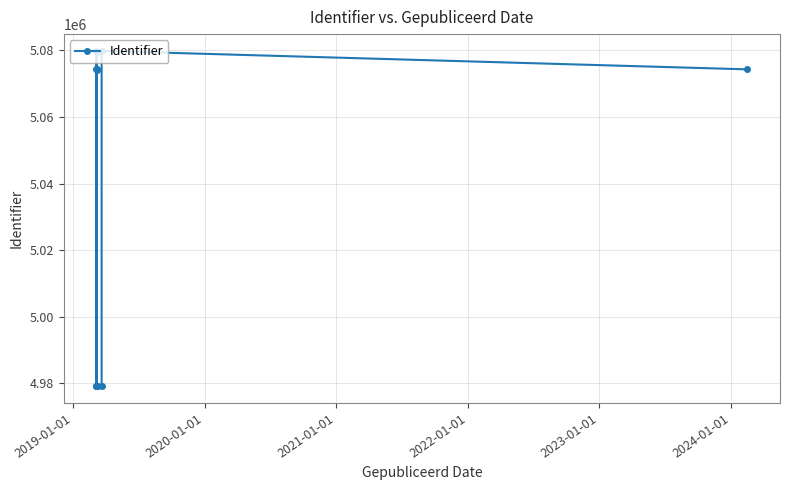

How many categories are shown in the chart?

14